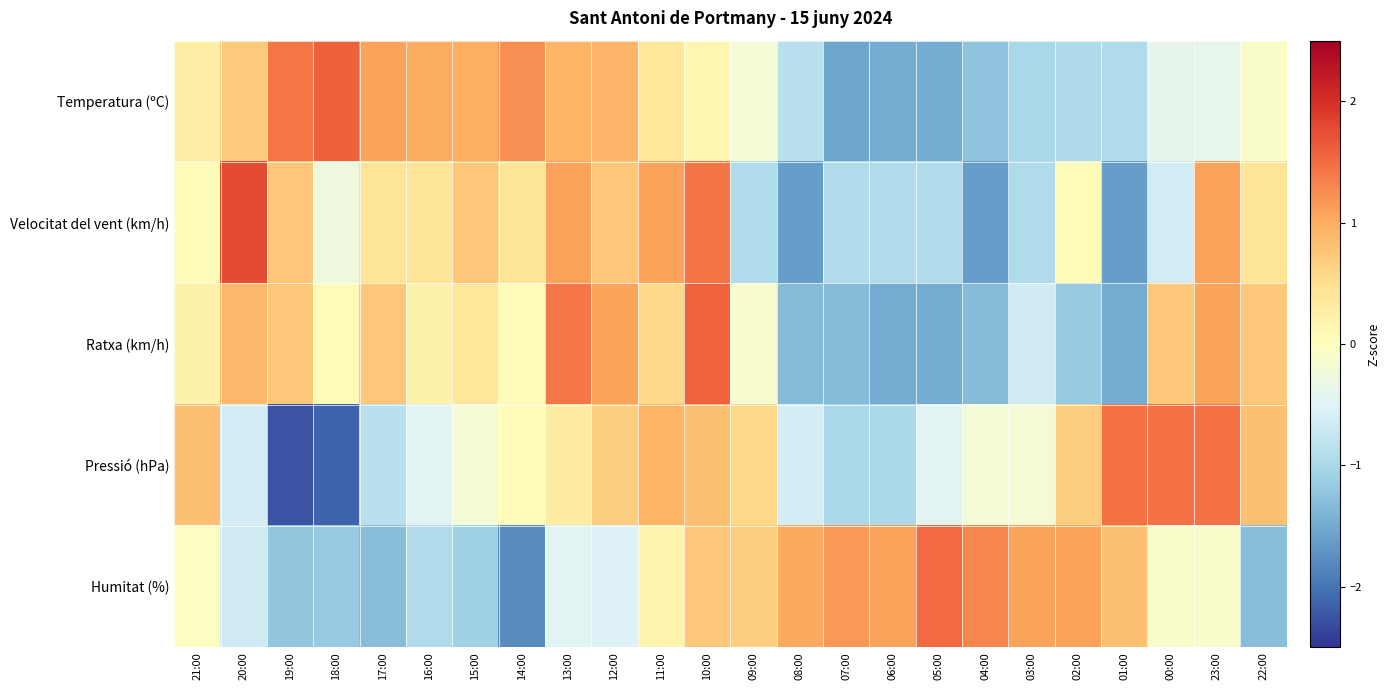

What is the total value across all series at 05:00?

-2.9